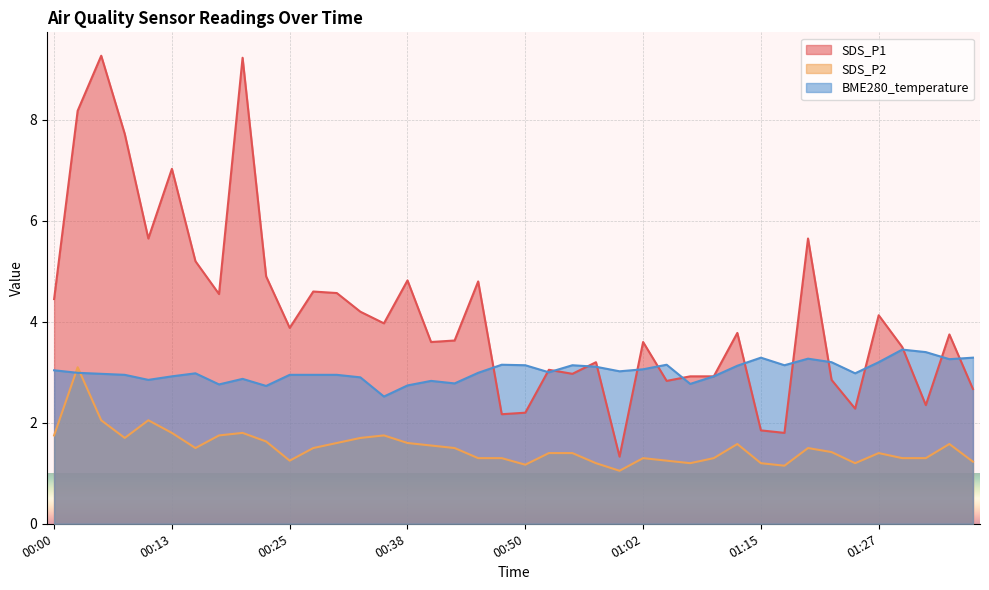

Reading left to right, transcribe all the data shown in this chart.

SDS_P1: 4.5	8.2	9.3	7.7	5.7	7.0	5.2	4.5	9.2	4.9	3.9	4.6	4.6	4.2	4.0	4.8	3.6	3.6	4.8	2.2	2.2	3.0	3.0	3.2	1.3	3.6	2.8	2.9	2.9	3.8	1.9	1.8	5.7	2.9	2.3	4.1	3.5	2.4	3.8	2.7
SDS_P2: 1.8	3.1	2.0	1.7	2.0	1.8	1.5	1.8	1.8	1.6	1.2	1.5	1.6	1.7	1.8	1.6	1.6	1.5	1.3	1.3	1.2	1.4	1.4	1.2	1.1	1.3	1.2	1.2	1.3	1.6	1.2	1.1	1.5	1.4	1.2	1.4	1.3	1.3	1.6	1.2
BME280_temperature: 3.0	3.0	3.0	3.0	2.9	2.9	3.0	2.8	2.9	2.7	3.0	3.0	3.0	2.9	2.5	2.7	2.8	2.8	3.0	3.1	3.1	3.0	3.1	3.1	3.0	3.1	3.1	2.8	2.9	3.1	3.3	3.1	3.3	3.2	3.0	3.2	3.5	3.4	3.3	3.3